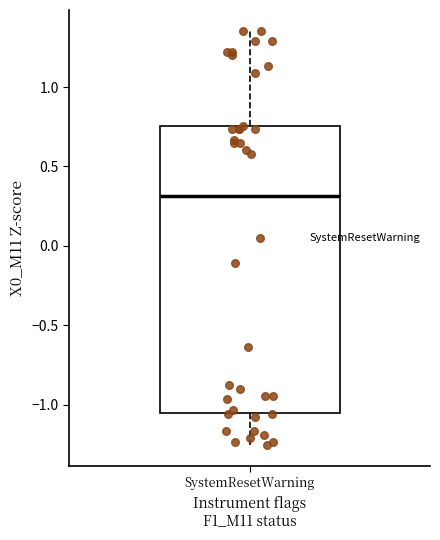

Transcribe this box plot: give where the median line is, the range the box spans, and where the two whiskers end, as read against the y-axis. The values are not printed on the chart, so give them approximately, as read against the axis.

median 0.30, box -1.05 to 0.75, whiskers -1.25 to 1.35